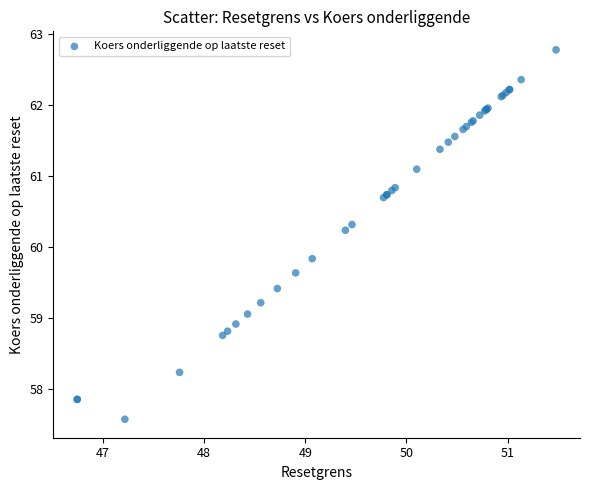

What Y value in the scatter plot is closest to 60?

59.8